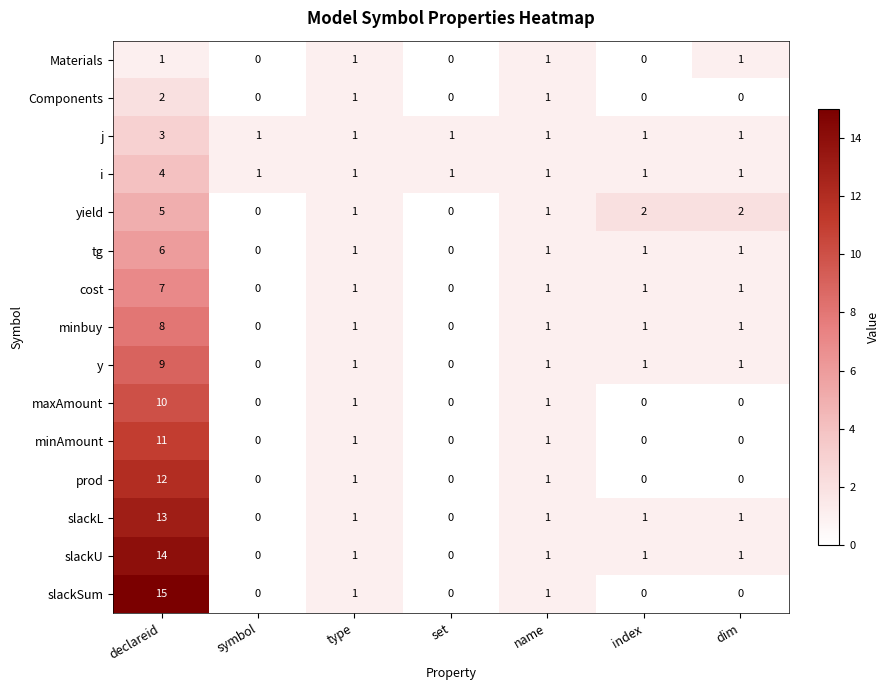

List the series in order of their peak value, lowest first.

Materials, Components, j, i, yield, tg, cost, minbuy, y, maxAmount, minAmount, prod, slackL, slackU, slackSum